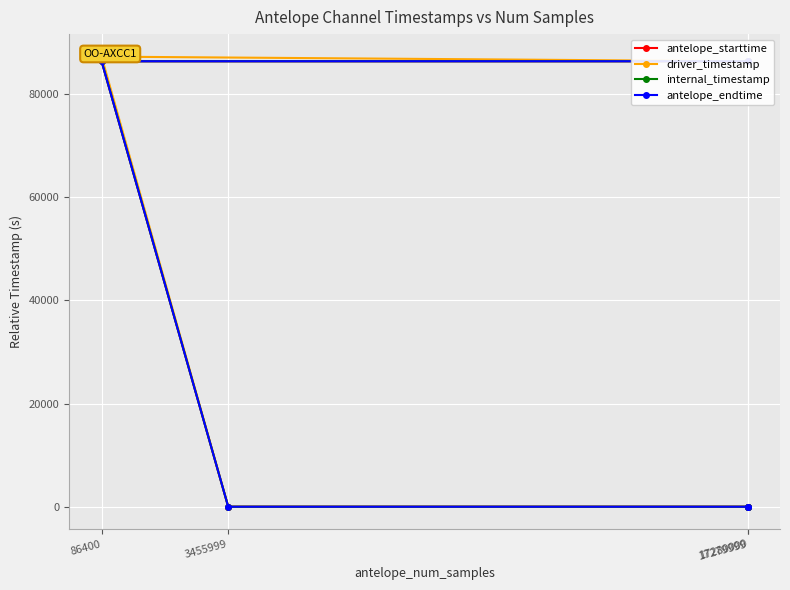

Rank the series at 86400 from lowest to highest value.

antelope_starttime, driver_timestamp, internal_timestamp, antelope_endtime